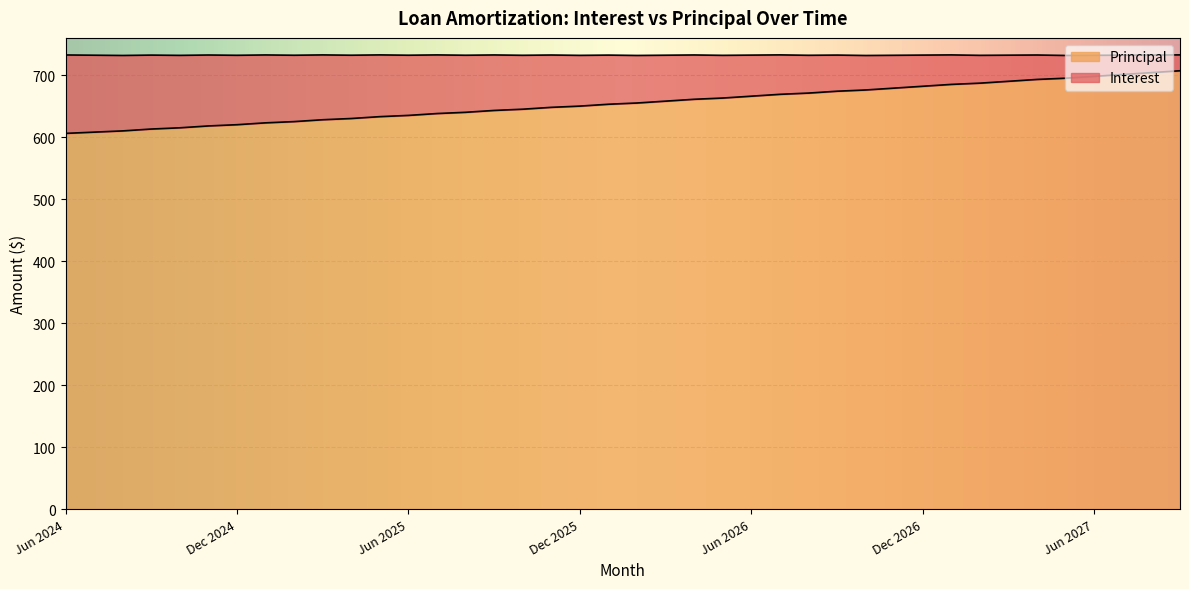

What is the difference between the maximum and minimum values?

101